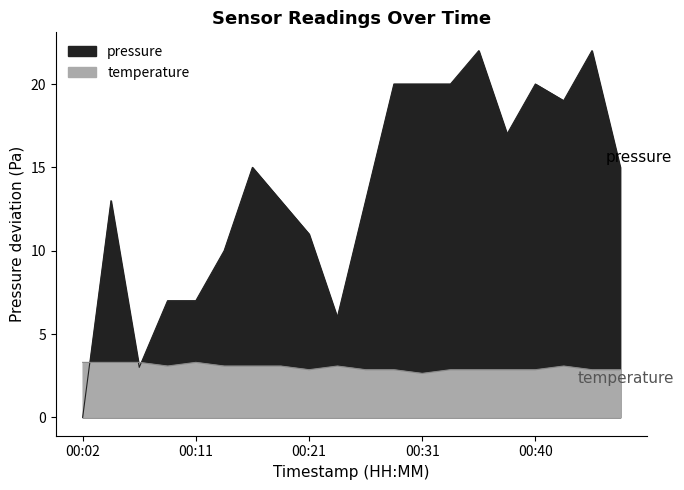

Reading right to left, extract all data points from this chart.

pressure: 00:48=15.0	00:45=22.0	00:43=19.0	00:40=20.0	00:38=17.0	00:36=22.0	00:33=20.0	00:31=20.0	00:28=20.0	00:26=13.0	00:23=6.0	00:21=11.0	00:19=13.0	00:16=15.0	00:14=10.0	00:11=7.0	00:09=7.0	00:06=3.0	00:04=13.0	00:02=0.0
temperature: 00:48=2.9	00:45=2.9	00:43=3.1	00:40=2.9	00:38=2.9	00:36=2.9	00:33=2.9	00:31=2.6	00:28=2.9	00:26=2.9	00:23=3.1	00:21=2.9	00:19=3.1	00:16=3.1	00:14=3.1	00:11=3.3	00:09=3.1	00:06=3.3	00:04=3.3	00:02=3.3